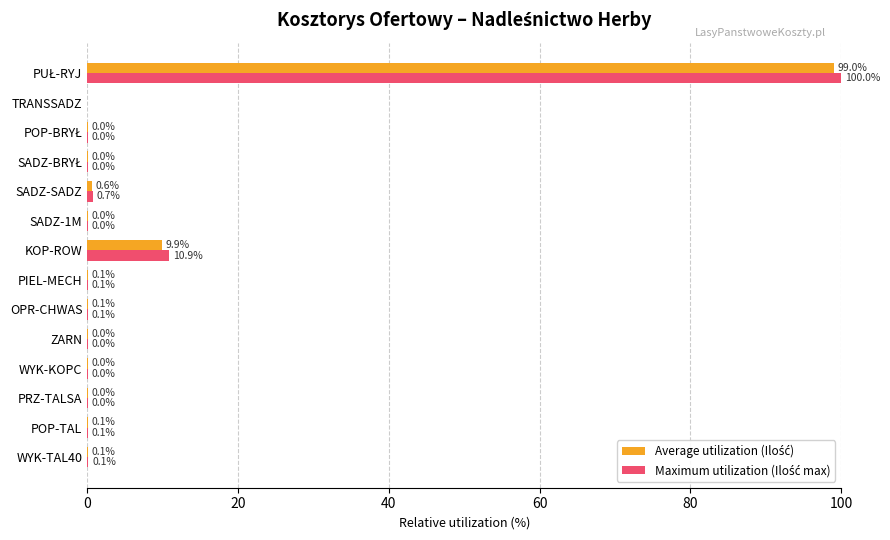

What is the maximum value shown in the chart?

100.0